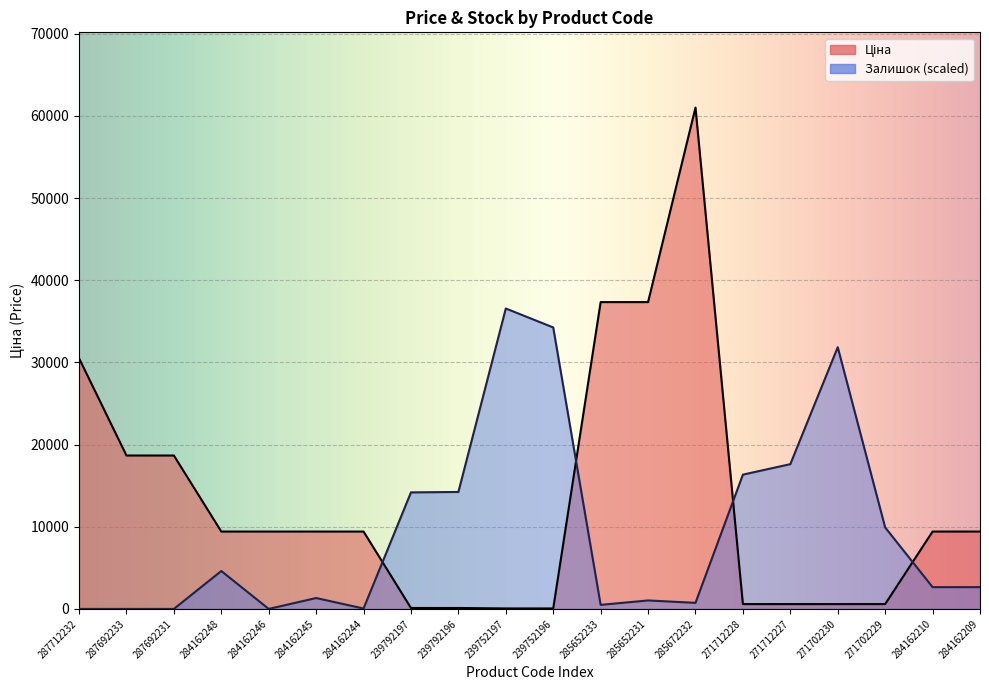

How many times do Ціна and Залишок cross each other?

4